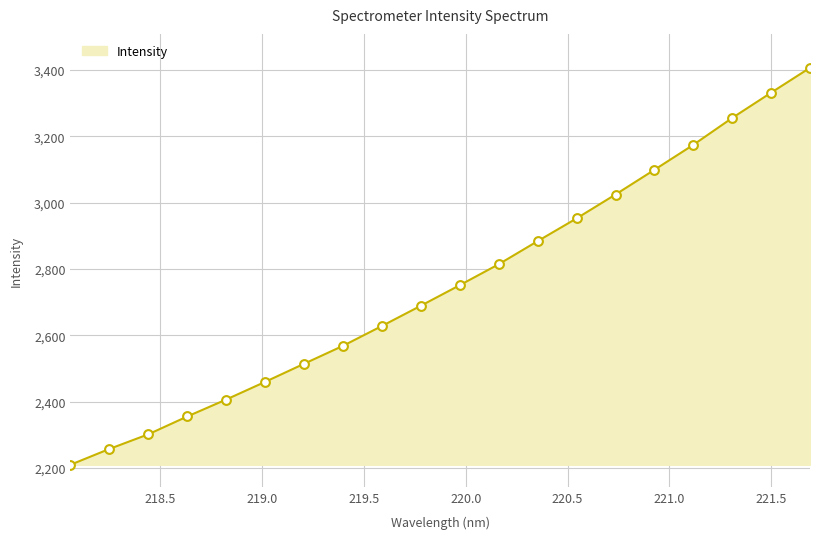

What is the smallest value displayed?

2210.1